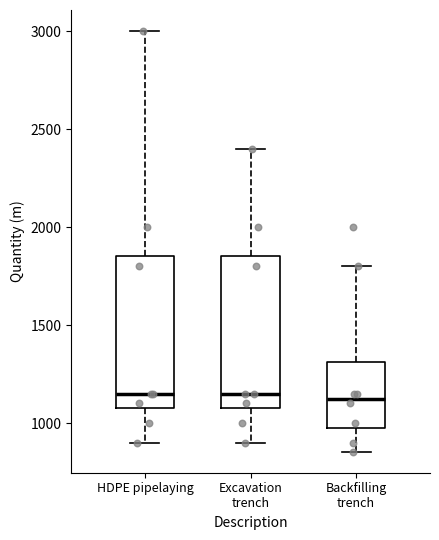

Reading left to right, transcribe this box plot: for each box, give where its median line is, the range the box spans, and where its two whiskers end, as read against the y-axis. The values are not printed on the chart, so give them approximately, as read against the axis.

HDPE pipelaying: median 1150, box 1100 to 1850, whiskers 900 to 3000
Excavation trench: median 1150, box 1100 to 1850, whiskers 900 to 2400
Backfilling trench: median 1150, box 1000 to 1300, whiskers 850 to 1800